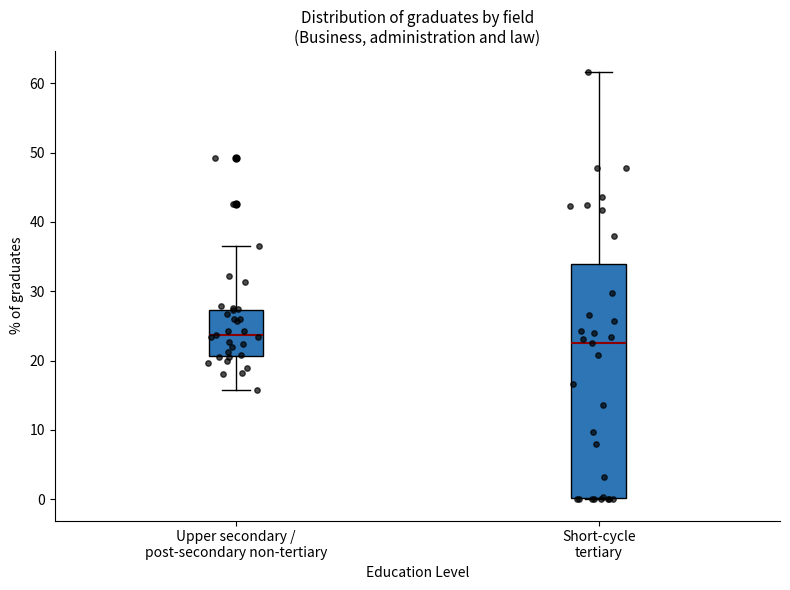

Comparing the boxes themselves (not the whiskers), which one is the tallest?

Short-cycle tertiary